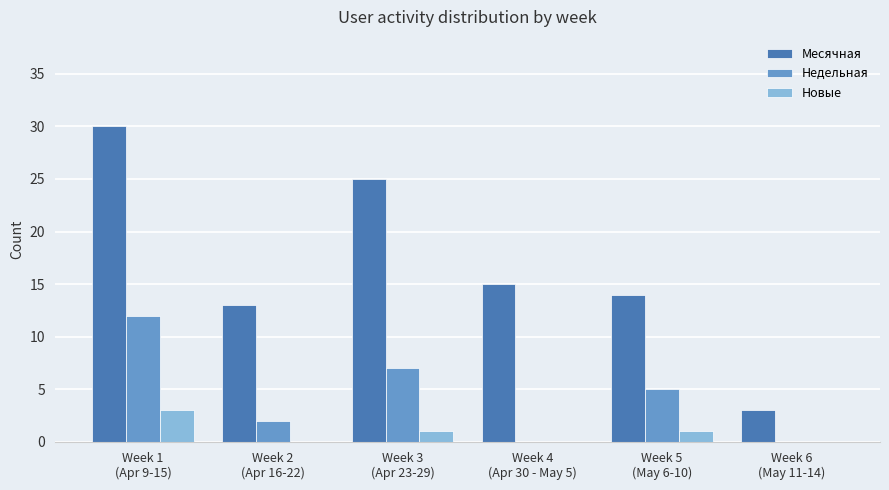

Which series has the largest total across all categories?

Месячная